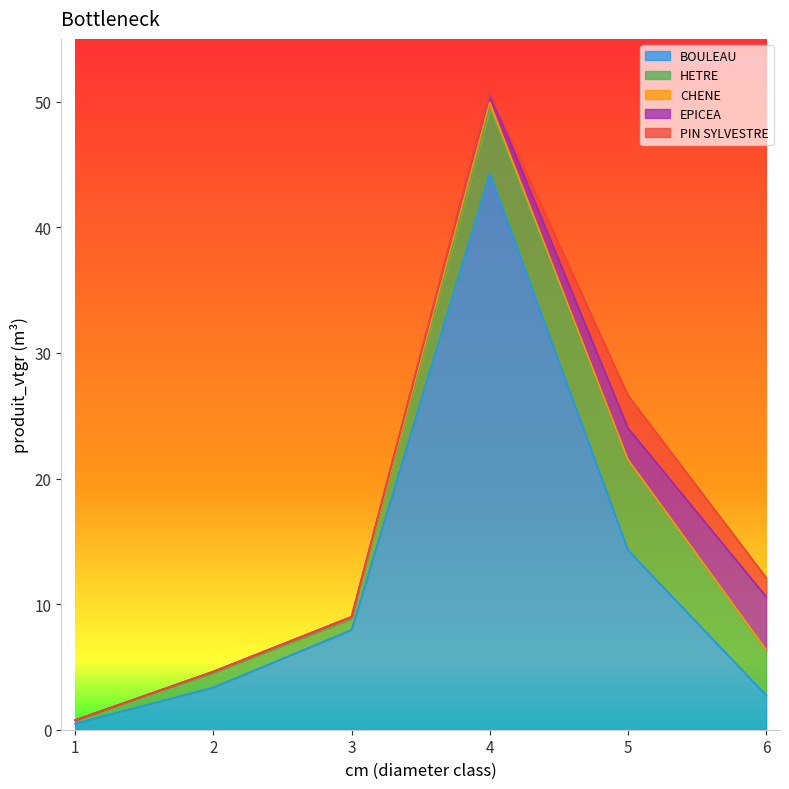

Reading right to left, extract all data points from this chart.

BOULEAU: 2.7	14.3	44.3	8.0	3.4	0.5
HETRE: 3.6	7.2	5.1	0.8	1.1	0.3
CHENE: 0.0	0.0	0.5	0.2	0.1	0.0
EPICEA: 4.2	2.5	0.8	0.0	0.0	0.0
PIN SYLVESTRE: 1.5	2.6	0.0	0.0	0.0	0.0